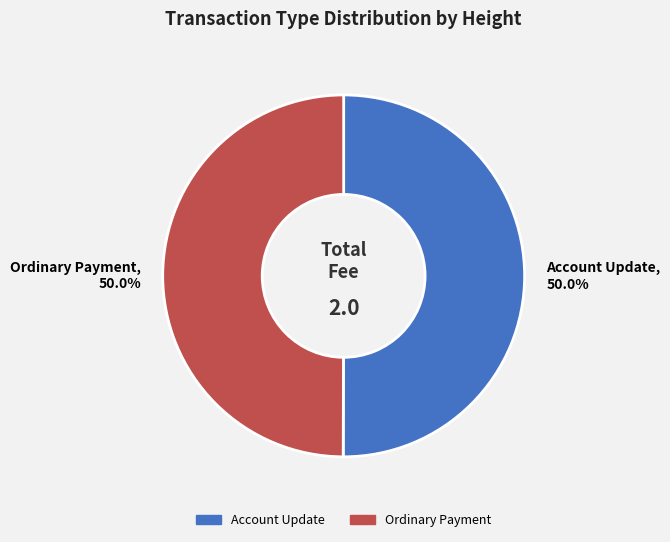

Approximately how many times larger is the value at Account Update, 50.0% compared to Ordinary Payment, 50.0%?

1.0